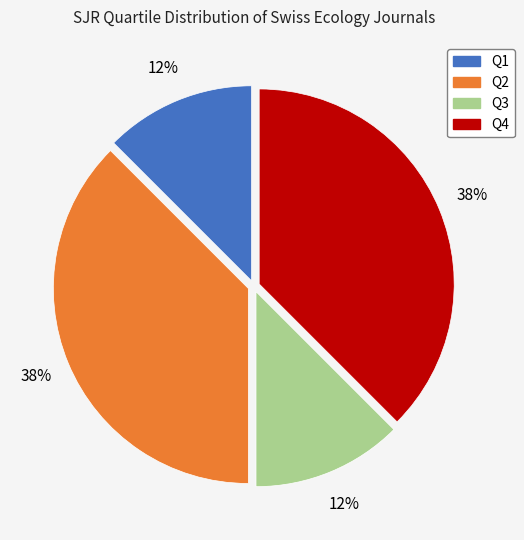

To the nearest percent, what is the average slice percentage?

25%